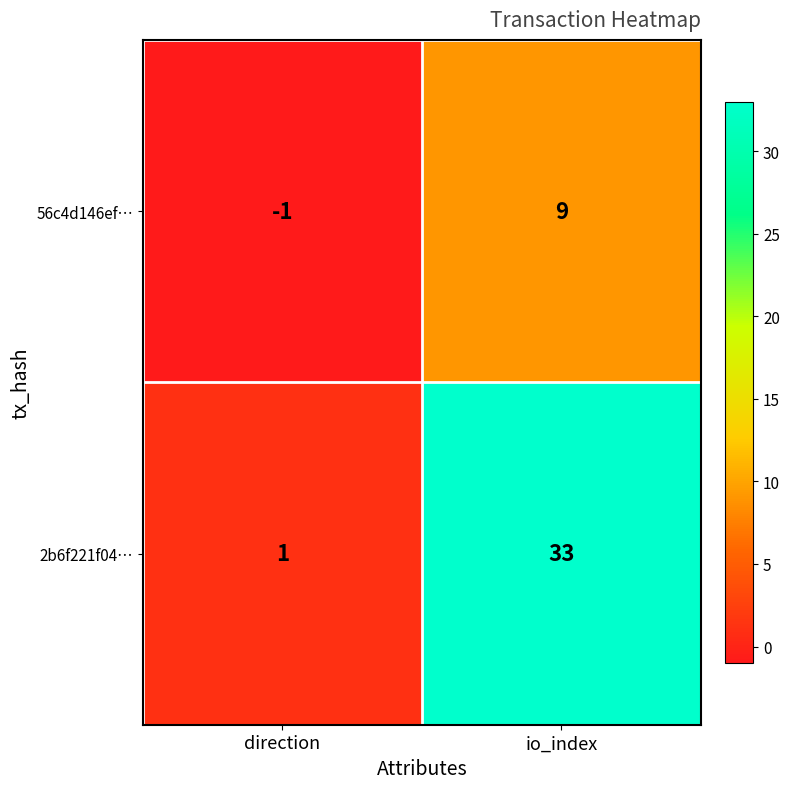

Which label corresponds to the largest value in the chart?

io_index